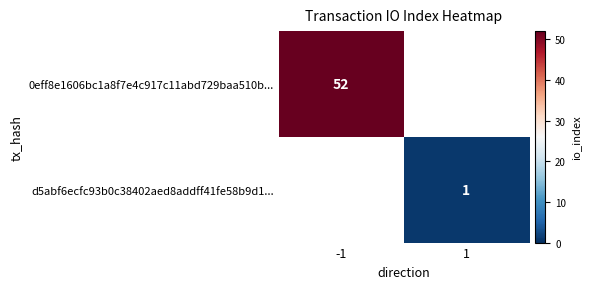

The d5abf6ecfc93b0c38402aed8addff41fe58b9d1... series shows 1 at 1. True or false?

True